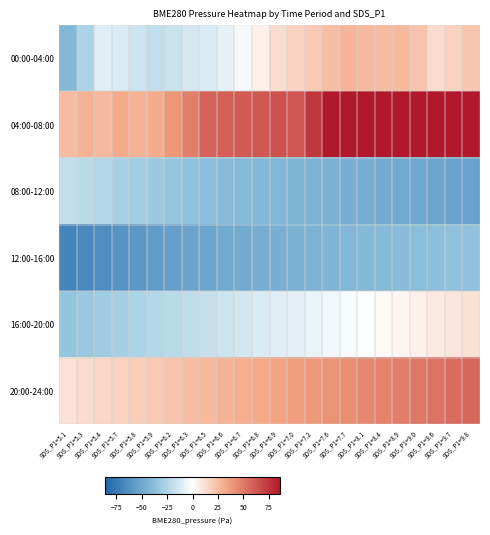

Reading left to right, list all the values displayed in this chart.

00:00-04:00: SDS_P1=5.1=-41.1	SDS_P1=5.3=-25.7	SDS_P1=5.4=-9.5	SDS_P1=5.7=-12.0	SDS_P1=5.8=-15.5	SDS_P1=5.9=-19.3	SDS_P1=6.2=-17.3	SDS_P1=6.3=-13.0	SDS_P1=6.5=-11.6	SDS_P1=6.6=-7.4	SDS_P1=6.7=-3.2	SDS_P1=6.8=5.3	SDS_P1=6.9=13.1	SDS_P1=7.0=17.3	SDS_P1=7.2=20.0	SDS_P1=7.6=24.5	SDS_P1=7.7=28.1	SDS_P1=8.1=26.7	SDS_P1=8.4=25.1	SDS_P1=8.9=26.4	SDS_P1=9.0=22.3	SDS_P1=9.6=13.0	SDS_P1=9.7=17.2	SDS_P1=9.8=21.5
04:00-08:00: SDS_P1=5.1=25.8	SDS_P1=5.3=29.0	SDS_P1=5.4=26.5	SDS_P1=5.7=32.4	SDS_P1=5.8=28.8	SDS_P1=5.9=31.6	SDS_P1=6.2=39.5	SDS_P1=6.3=48.3	SDS_P1=6.5=58.2	SDS_P1=6.6=59.4	SDS_P1=6.7=61.8	SDS_P1=6.8=62.6	SDS_P1=6.9=64.3	SDS_P1=7.0=63.2	SDS_P1=7.2=74.7	SDS_P1=7.6=86.3	SDS_P1=7.7=86.3	SDS_P1=8.1=86.3	SDS_P1=8.4=86.3	SDS_P1=8.9=86.3	SDS_P1=9.0=86.3	SDS_P1=9.6=86.3	SDS_P1=9.7=86.3	SDS_P1=9.8=86.3
08:00-12:00: SDS_P1=5.1=-19.1	SDS_P1=5.3=-21.1	SDS_P1=5.4=-24.1	SDS_P1=5.7=-27.1	SDS_P1=5.8=-29.1	SDS_P1=5.9=-31.1	SDS_P1=6.2=-33.1	SDS_P1=6.3=-35.1	SDS_P1=6.5=-37.1	SDS_P1=6.6=-39.1	SDS_P1=6.7=-40.1	SDS_P1=6.8=-41.1	SDS_P1=6.9=-42.1	SDS_P1=7.0=-43.1	SDS_P1=7.2=-44.1	SDS_P1=7.6=-45.1	SDS_P1=7.7=-46.1	SDS_P1=8.1=-47.1	SDS_P1=8.4=-48.1	SDS_P1=8.9=-49.1	SDS_P1=9.0=-50.1	SDS_P1=9.6=-51.1	SDS_P1=9.7=-52.1	SDS_P1=9.8=-53.1
12:00-16:00: SDS_P1=5.1=-69.1	SDS_P1=5.3=-67.1	SDS_P1=5.4=-64.1	SDS_P1=5.7=-61.1	SDS_P1=5.8=-59.1	SDS_P1=5.9=-56.1	SDS_P1=6.2=-54.1	SDS_P1=6.3=-52.1	SDS_P1=6.5=-51.1	SDS_P1=6.6=-49.1	SDS_P1=6.7=-48.1	SDS_P1=6.8=-47.1	SDS_P1=6.9=-46.1	SDS_P1=7.0=-45.1	SDS_P1=7.2=-44.1	SDS_P1=7.6=-43.1	SDS_P1=7.7=-42.1	SDS_P1=8.1=-41.1	SDS_P1=8.4=-40.1	SDS_P1=8.9=-39.1	SDS_P1=9.0=-38.1	SDS_P1=9.6=-37.1	SDS_P1=9.7=-36.1	SDS_P1=9.8=-35.1
16:00-20:00: SDS_P1=5.1=-34.1	SDS_P1=5.3=-32.1	SDS_P1=5.4=-30.1	SDS_P1=5.7=-28.1	SDS_P1=5.8=-26.1	SDS_P1=5.9=-24.1	SDS_P1=6.2=-22.1	SDS_P1=6.3=-20.1	SDS_P1=6.5=-18.1	SDS_P1=6.6=-16.1	SDS_P1=6.7=-14.1	SDS_P1=6.8=-12.1	SDS_P1=6.9=-10.1	SDS_P1=7.0=-8.1	SDS_P1=7.2=-6.1	SDS_P1=7.6=-4.1	SDS_P1=7.7=-2.1	SDS_P1=8.1=-0.1	SDS_P1=8.4=1.9	SDS_P1=8.9=3.9	SDS_P1=9.0=5.9	SDS_P1=9.6=7.9	SDS_P1=9.7=9.9	SDS_P1=9.8=11.9
20:00-24:00: SDS_P1=5.1=10.9	SDS_P1=5.3=12.9	SDS_P1=5.4=14.9	SDS_P1=5.7=16.9	SDS_P1=5.8=18.9	SDS_P1=5.9=20.9	SDS_P1=6.2=22.9	SDS_P1=6.3=24.9	SDS_P1=6.5=26.9	SDS_P1=6.6=28.9	SDS_P1=6.7=30.9	SDS_P1=6.8=32.9	SDS_P1=6.9=34.9	SDS_P1=7.0=36.9	SDS_P1=7.2=38.9	SDS_P1=7.6=40.9	SDS_P1=7.7=42.9	SDS_P1=8.1=44.9	SDS_P1=8.4=46.9	SDS_P1=8.9=48.9	SDS_P1=9.0=50.9	SDS_P1=9.6=52.9	SDS_P1=9.7=54.9	SDS_P1=9.8=56.9